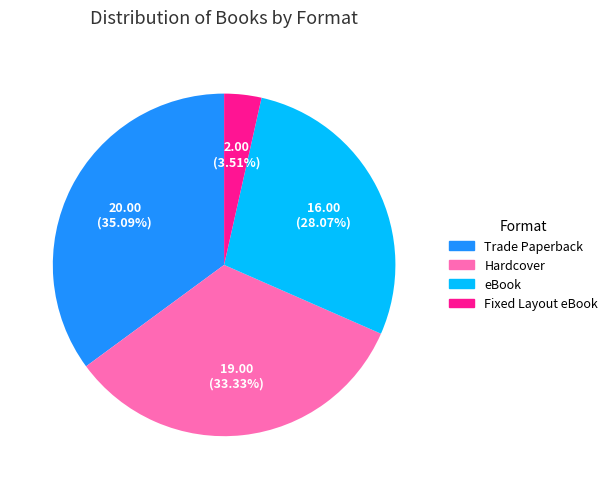

To the nearest percent, what portion does eBook represent?

28%